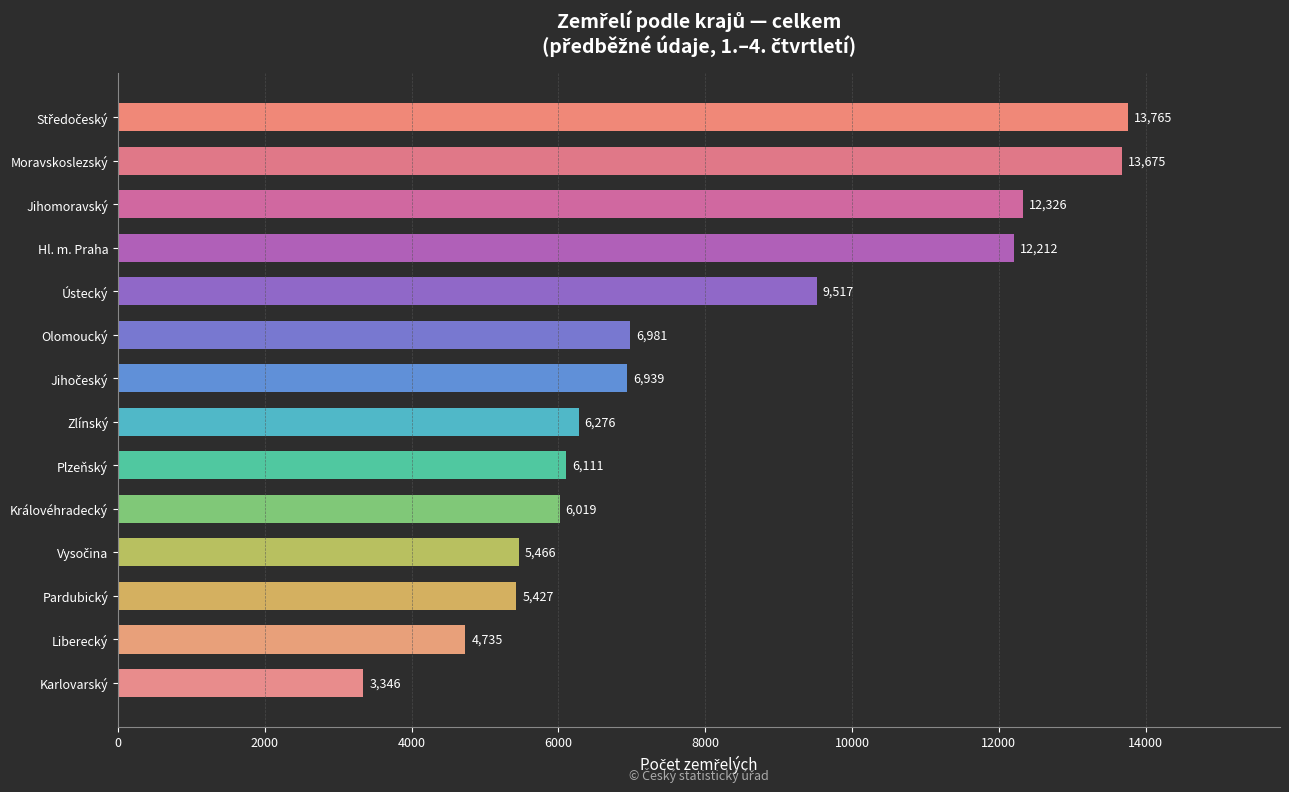

What is the difference between the second highest and second lowest values?

8940